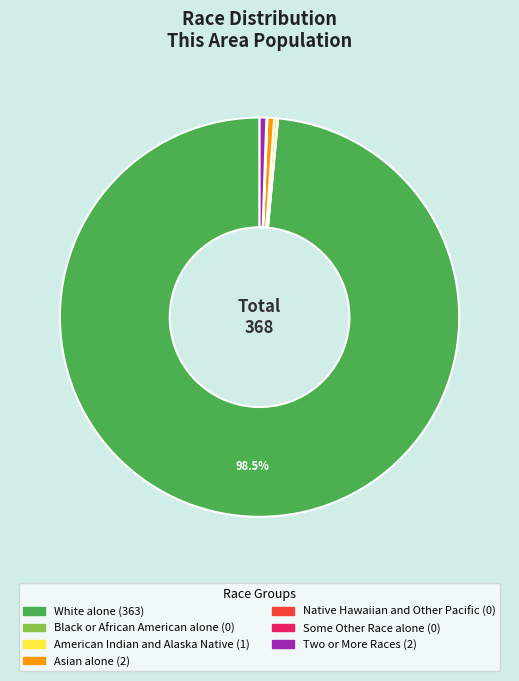

Does White alone account for over 50% of the chart?

Yes